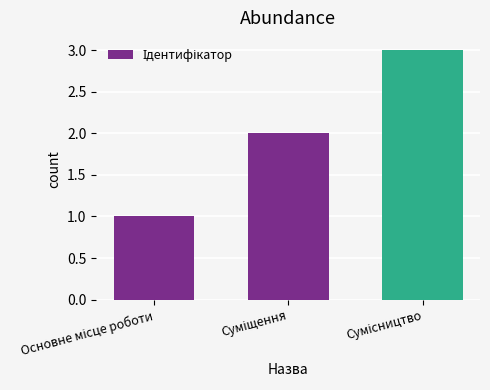

What is the maximum value shown in the chart?

3